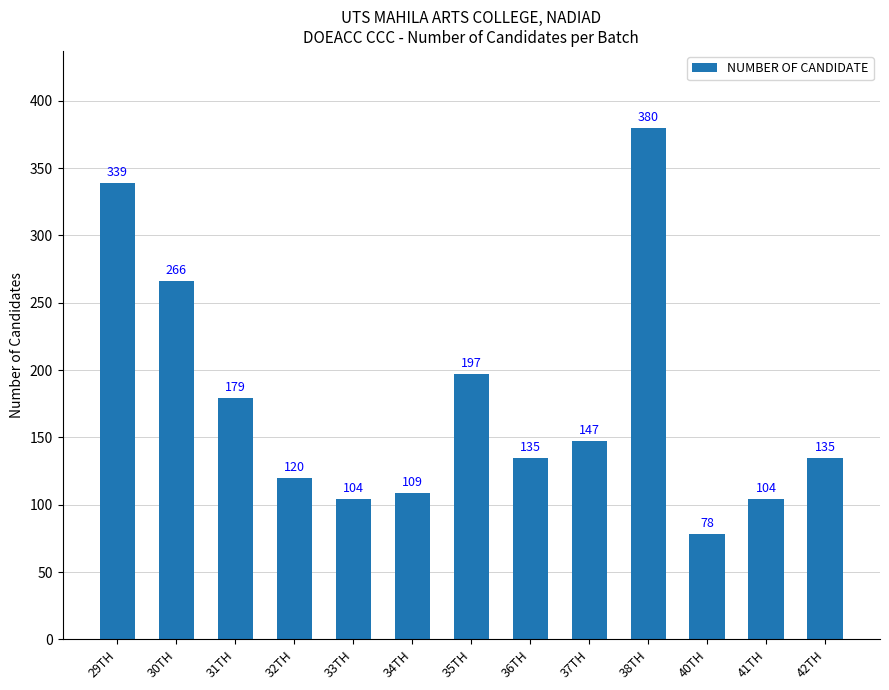

Reading left to right, what are all the values shown in this chart?

339	266	179	120	104	109	197	135	147	380	78	104	135